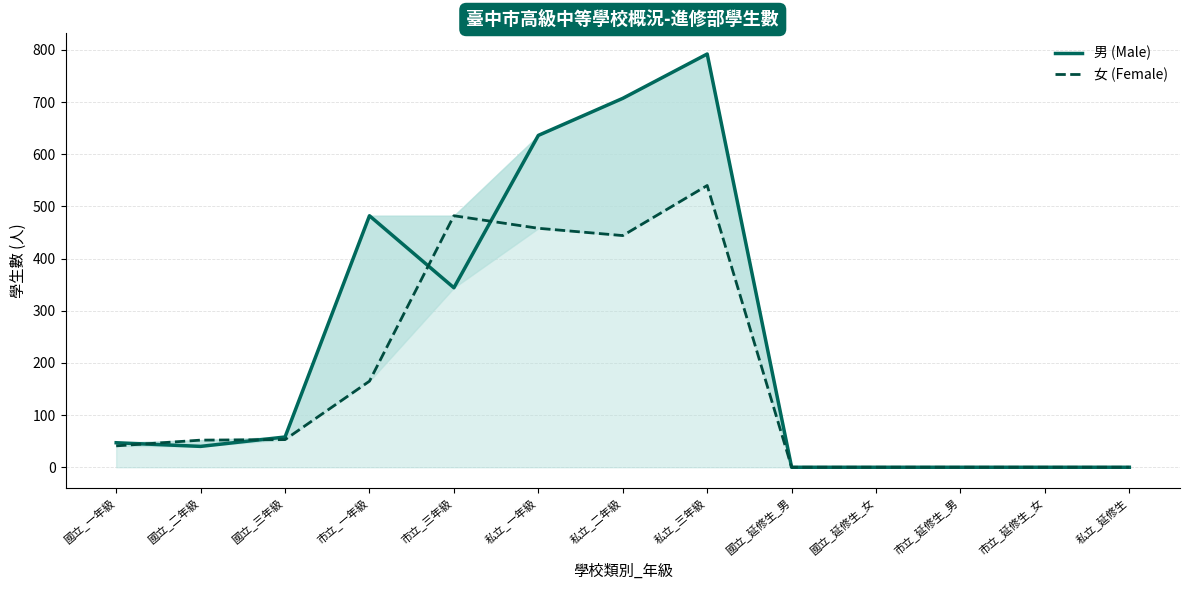

The value of 男 (Male) at 國立_一年級 is 24. True or false?

False